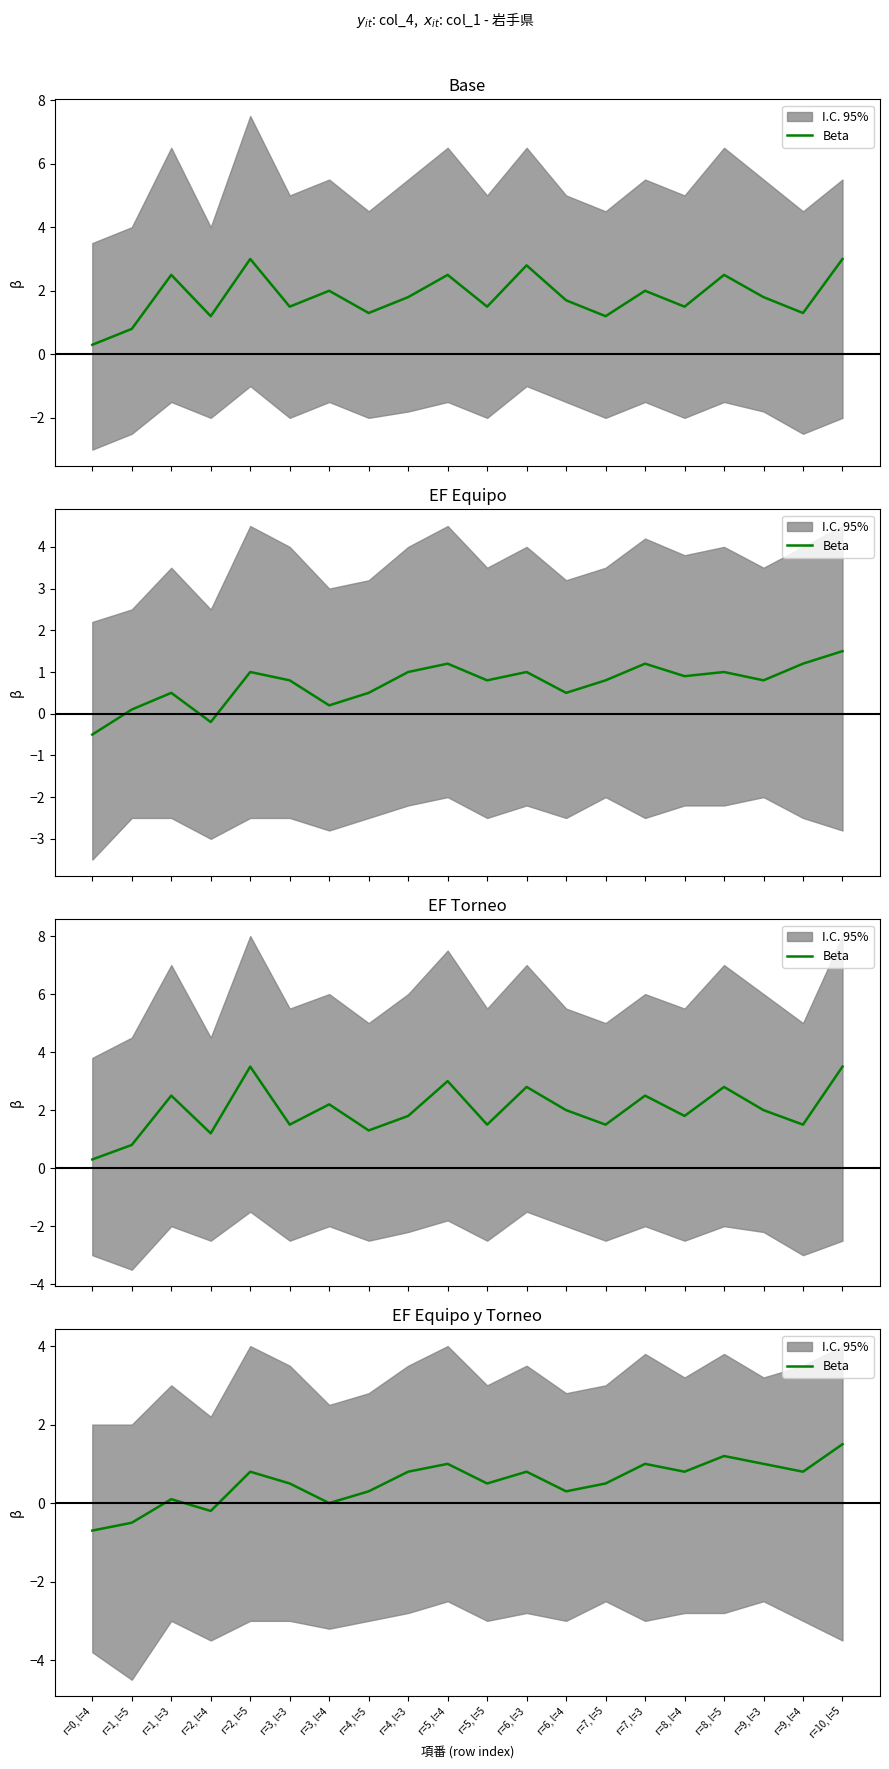

How many lines are shown in the chart?

1